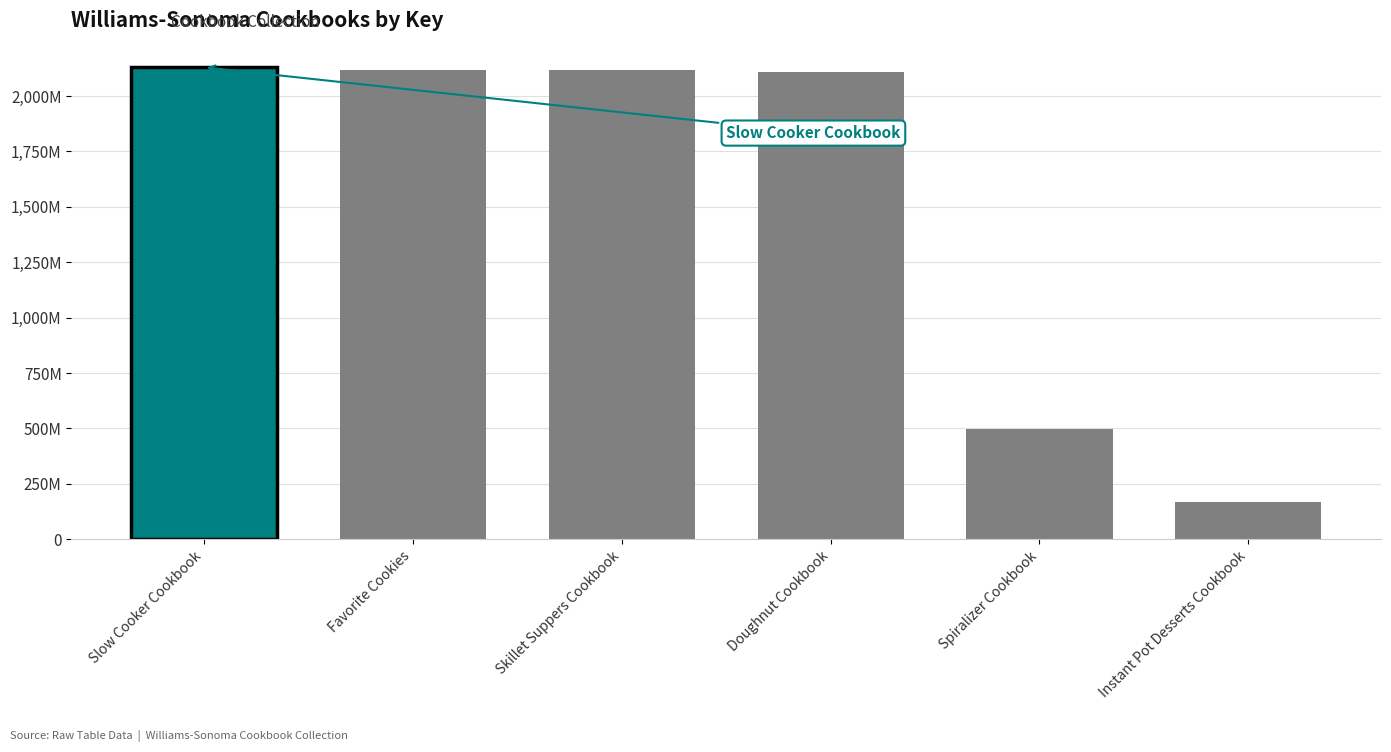

True or false: the data shows 3265646238 at Favorite Cookies.

False